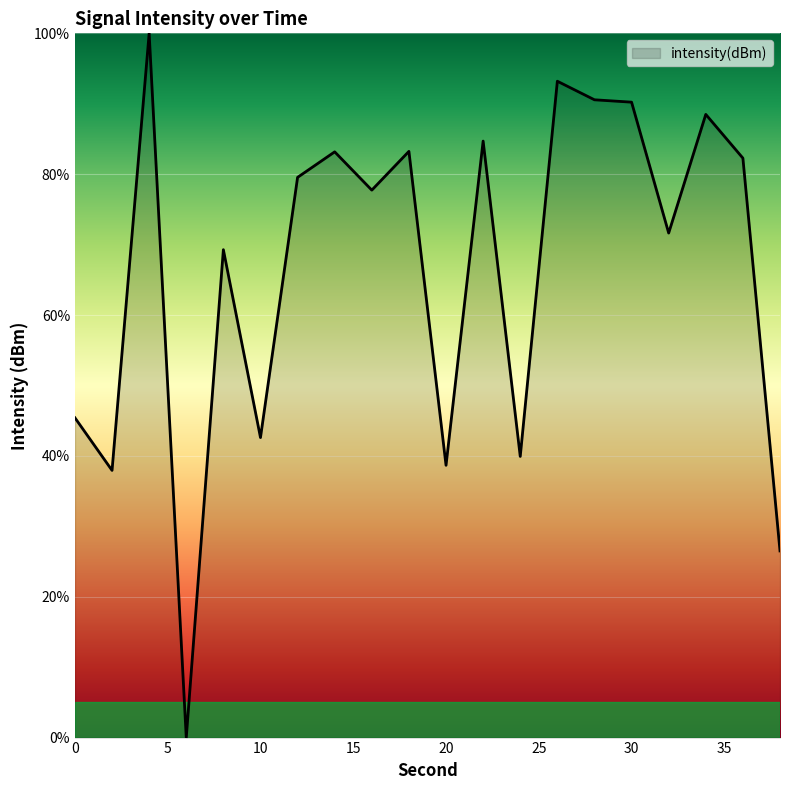

What is the maximum value shown in the chart?

100.0